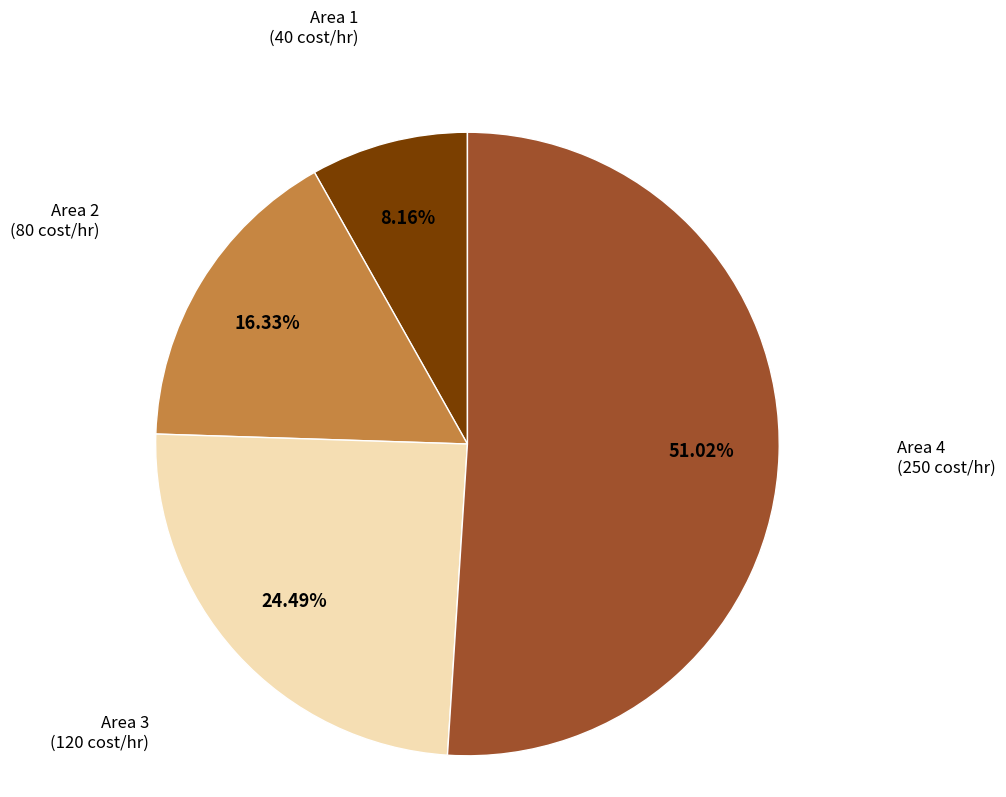

To the nearest percent, what is the difference between the largest and smallest slice percentages?

43%